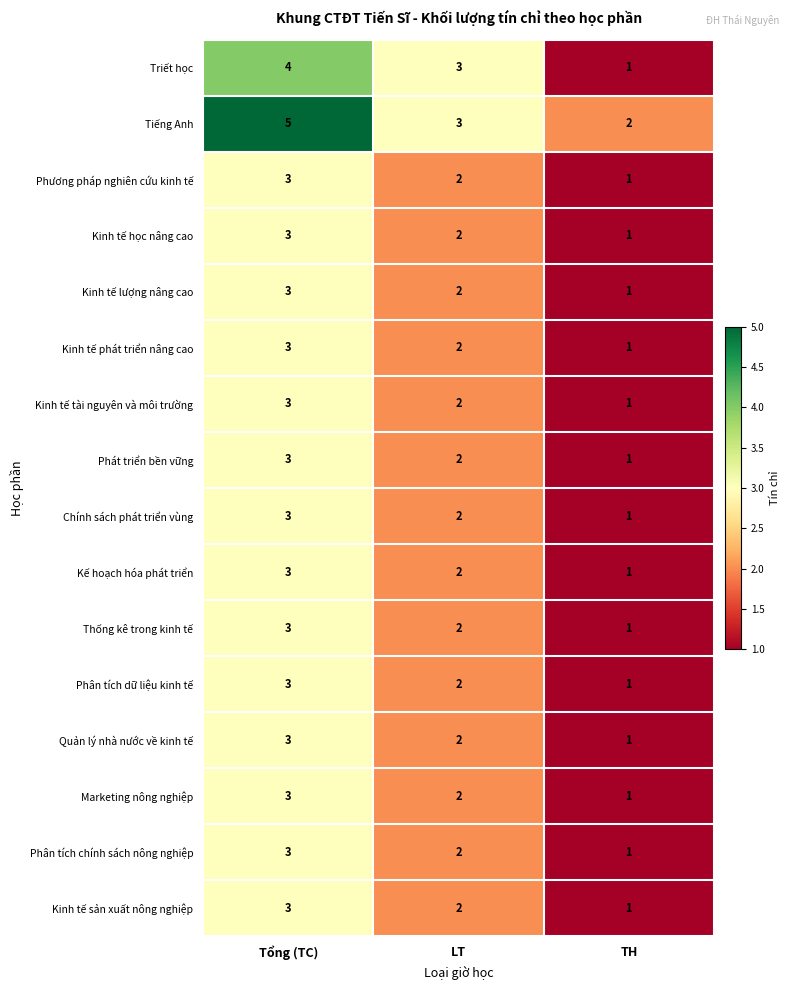

Which category has the lowest value in the Kinh tế sản xuất nông nghiệp series?

TH